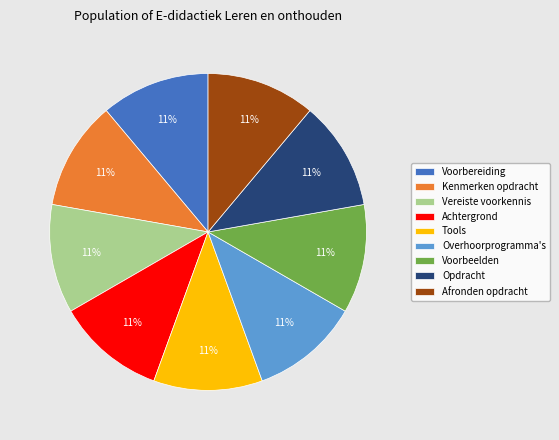

What percentage is the Voorbeelden slice, to the nearest percent?

11%